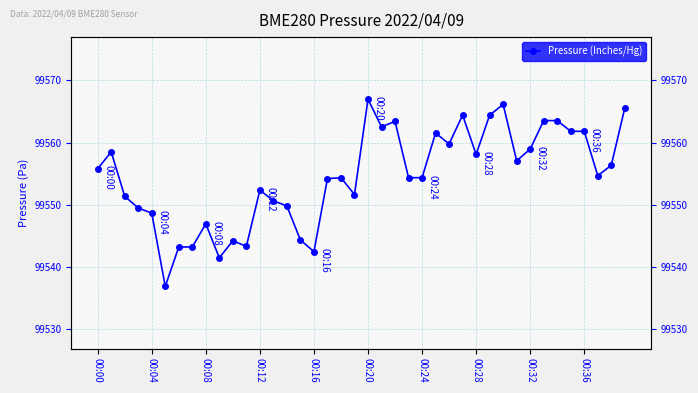

What is the change in value from 11 to 33?

+20.2